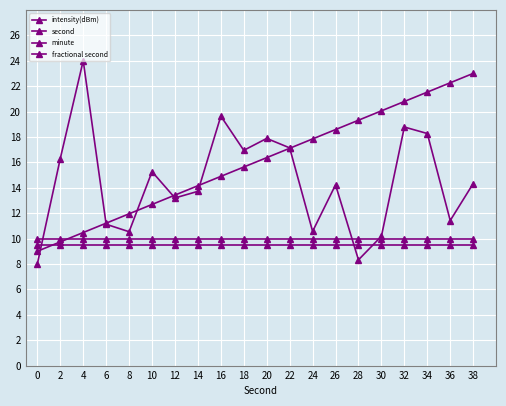

At which category does the chart reach its peak across all series?

4